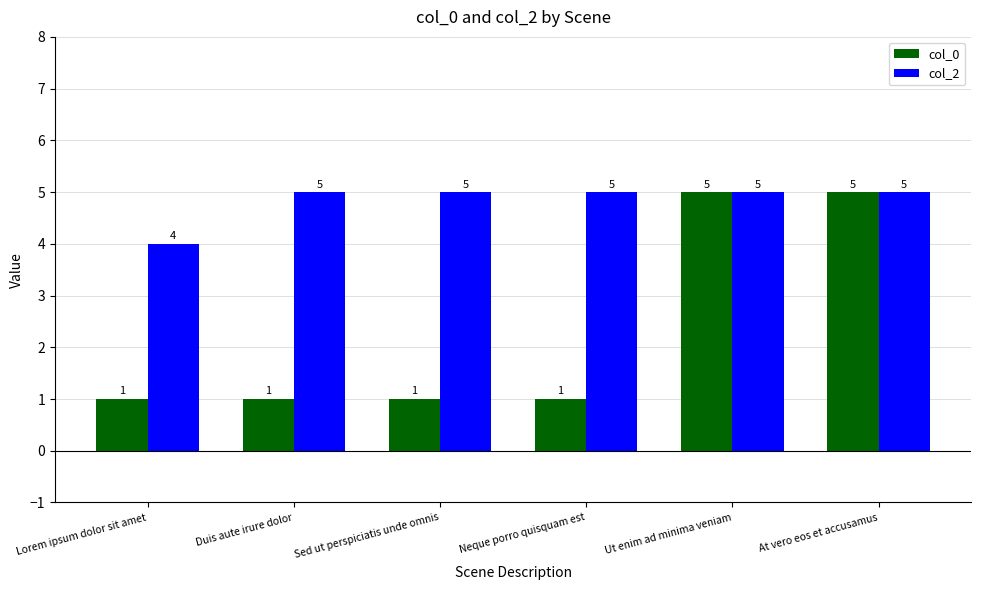

At how many categories does at least one series exceed 1?

6